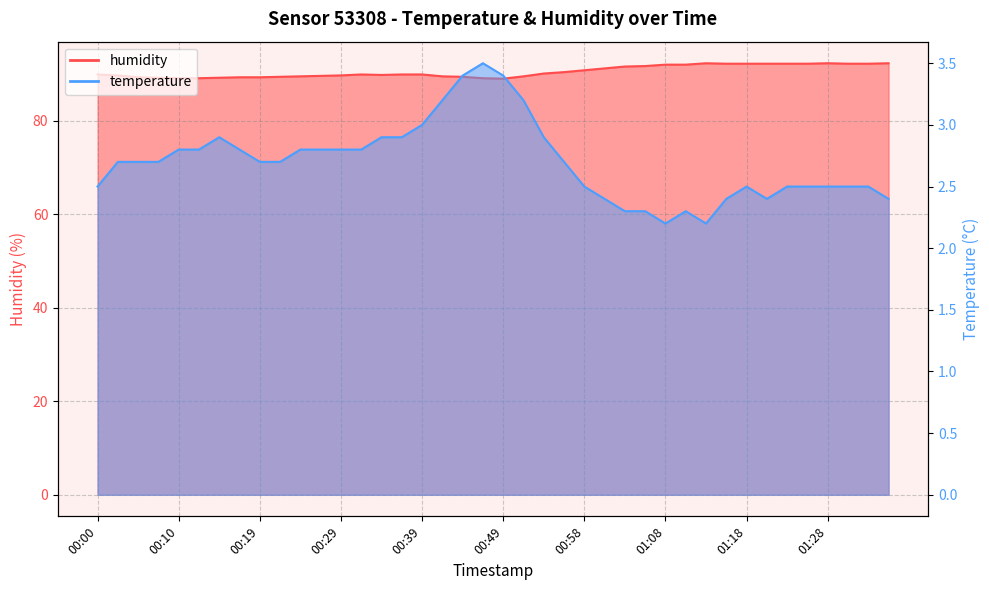

Which series has the widest spread of values?

humidity